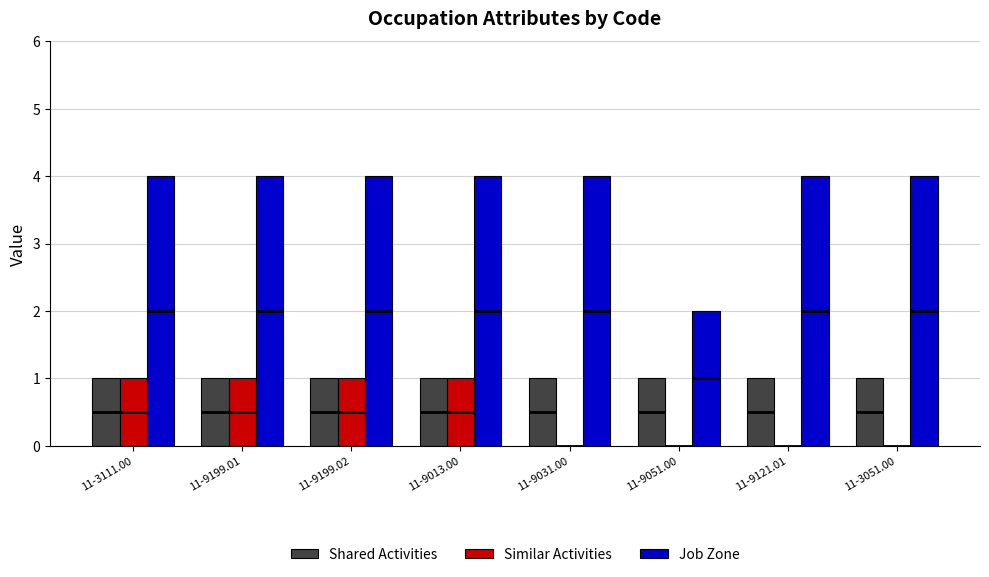

Rank the series by their maximum value, from lowest to highest.

Shared Activities, Similar Activities, Job Zone